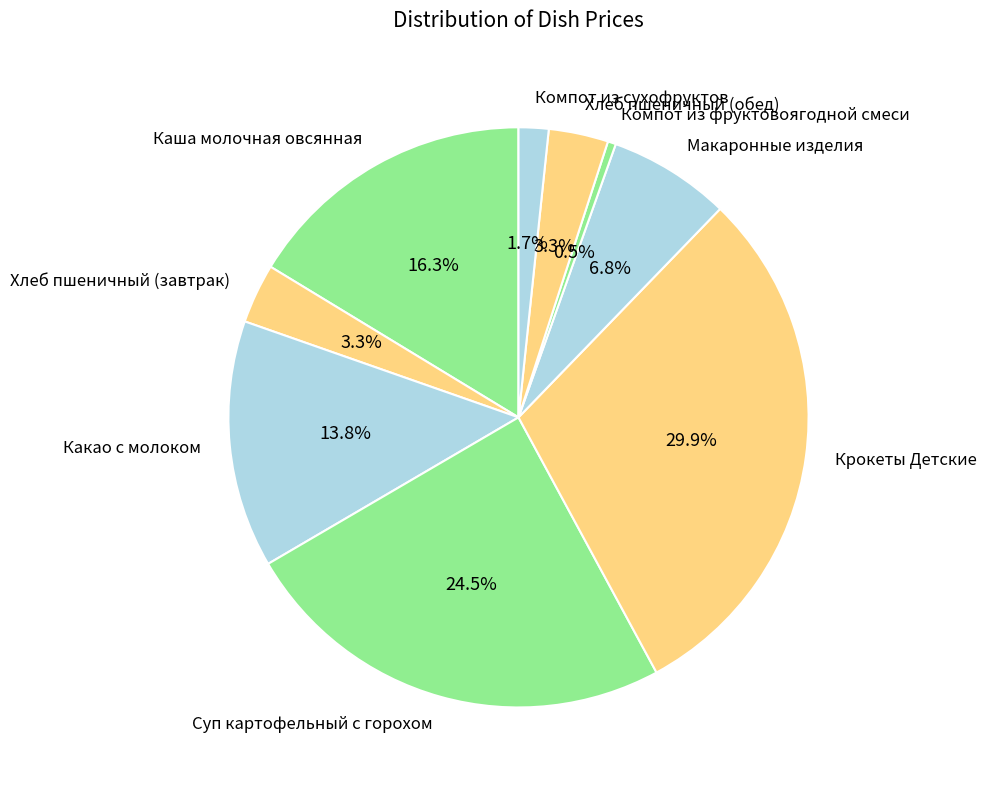

To the nearest percent, what is the combined percentage of Какао с молоком and Суп картофельный с горохом?

38%